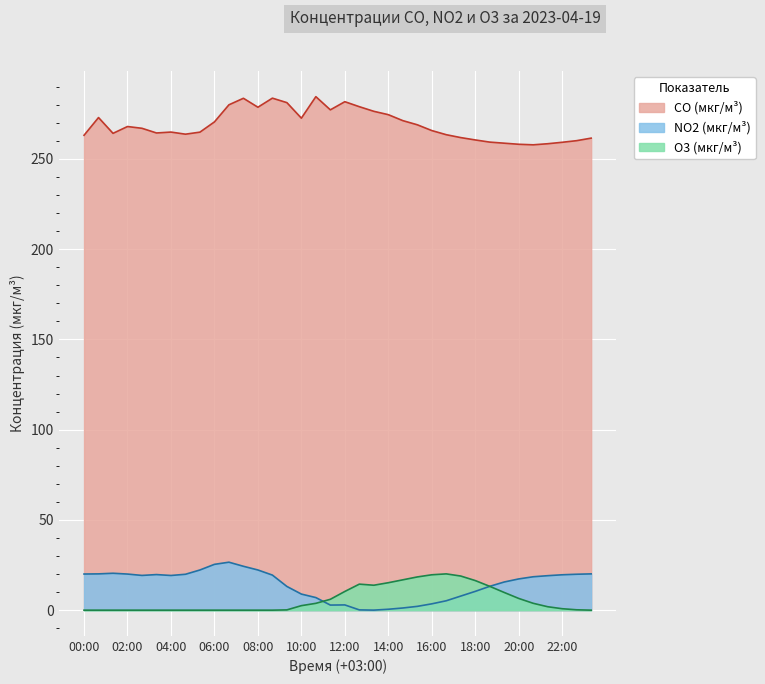

True or false: NO2 (мкг/м³) and CO (мкг/м³) cross at least once.

False